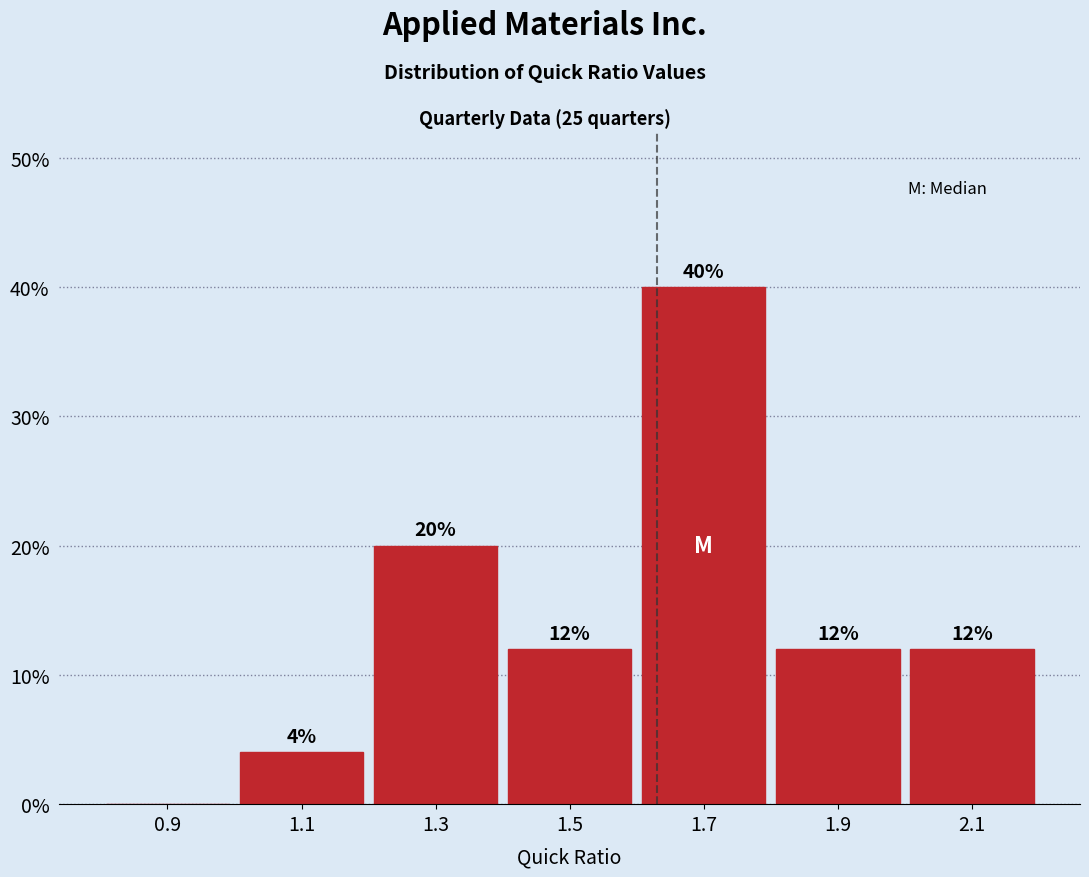

Over which range of the x-axis is the bar tallest?

1.6 to 1.8